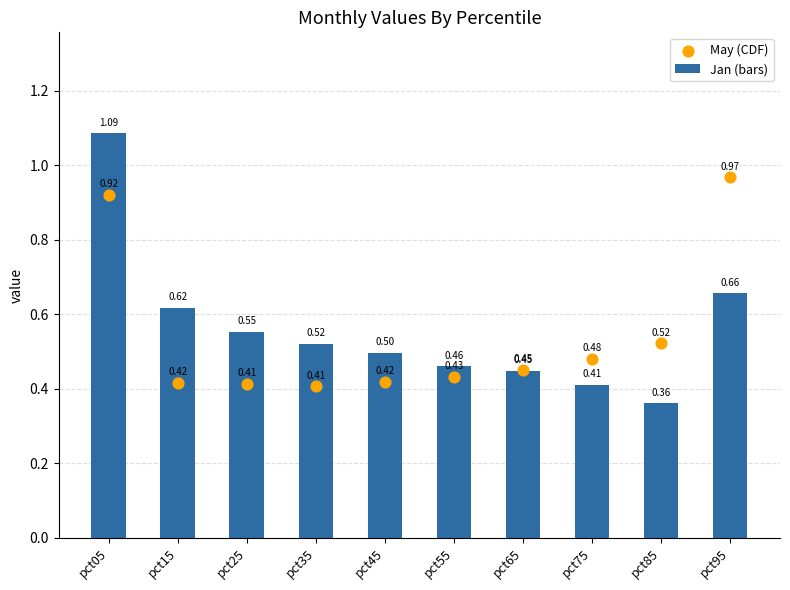

Which series contains the highest Y value?

Jan (bars)